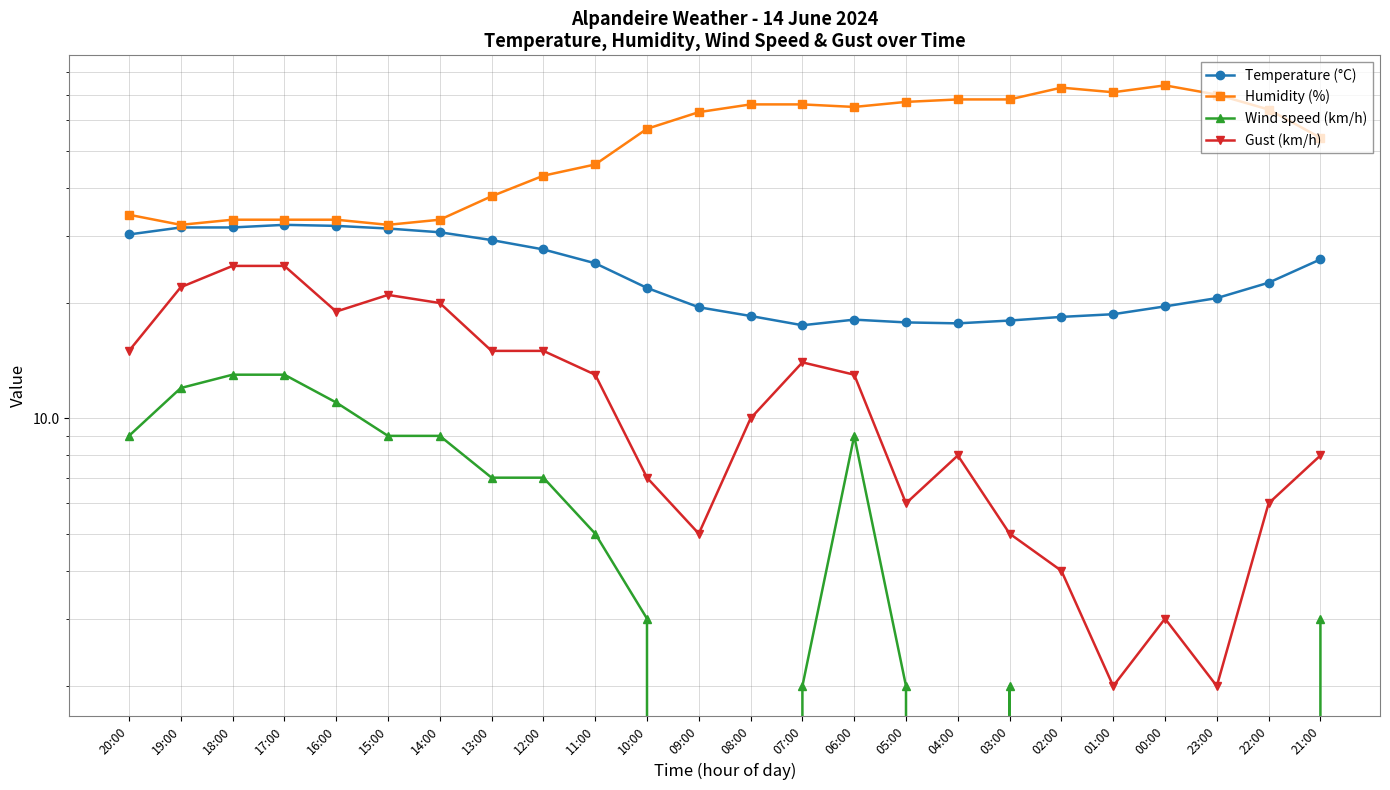

Does the chart display data point markers on the line(s)?

Yes